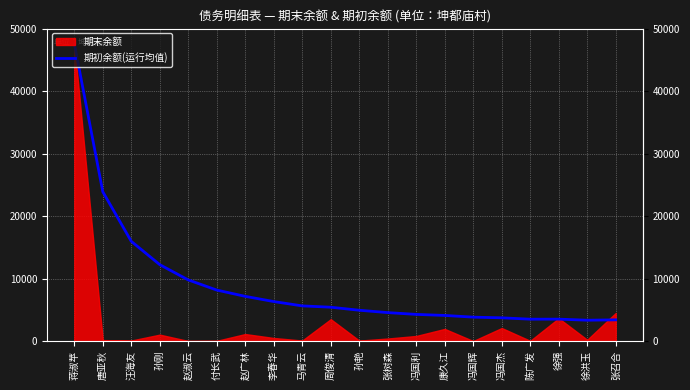

Reading right to left, what are all the values shown in this chart?

张召合=3393.6	徐洪玉=3335.7	徐强=3509.7	陈广发=3501.3	冯国杰=3717.8	冯国辉=3826.8	康久江=4100.1	冯国利=4266.3	张树森=4554.2	孙艳=4931.7	周俊清=5417.9	马青云=5630.9	李春华=6324.6	赵广林=7158.4	付长武=8164.8	赵淑云=9790.5	孙刚=12236.1	汪海友=15973.3	唐亚秋=23920.0	蒋淑苹=47690.0